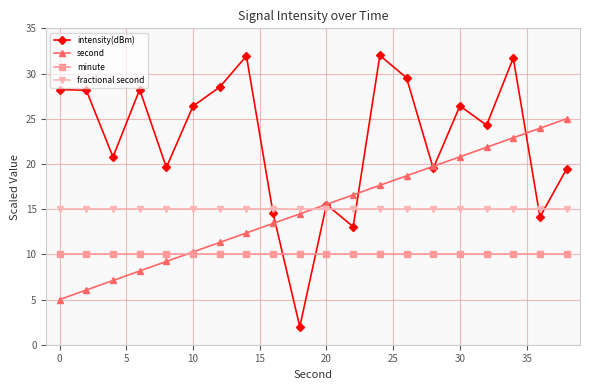

Which series has the largest total across all categories?

intensity(dBm)